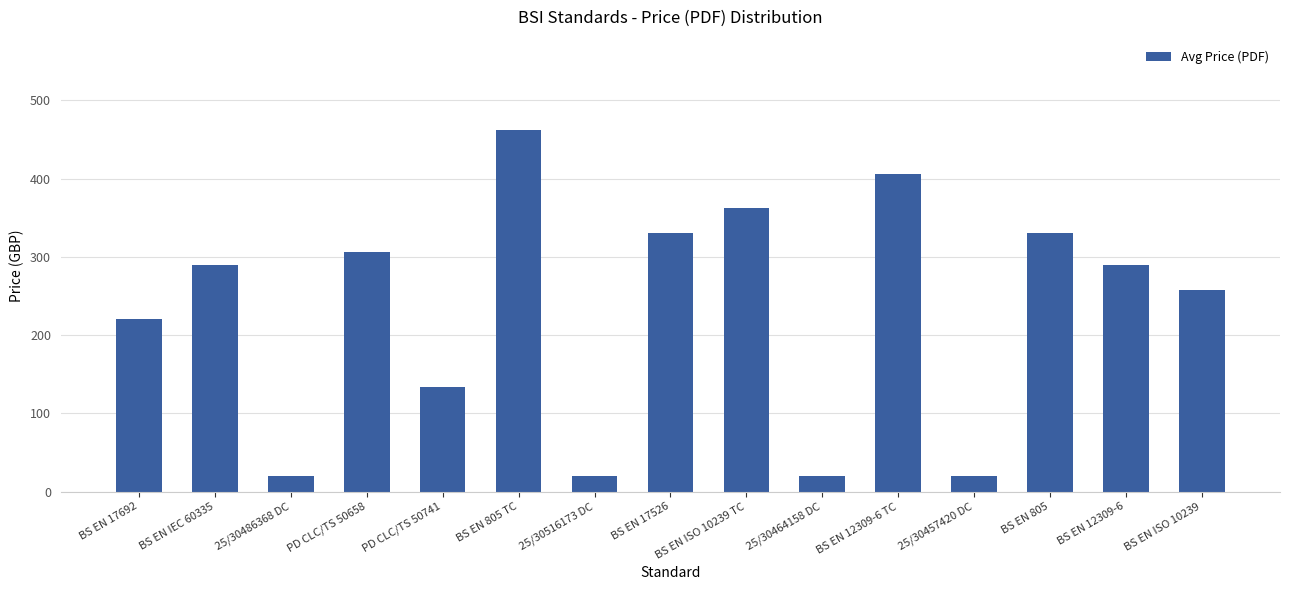

What is the change in value from BS EN 17692 to PD CLC/TS 50658?

+86